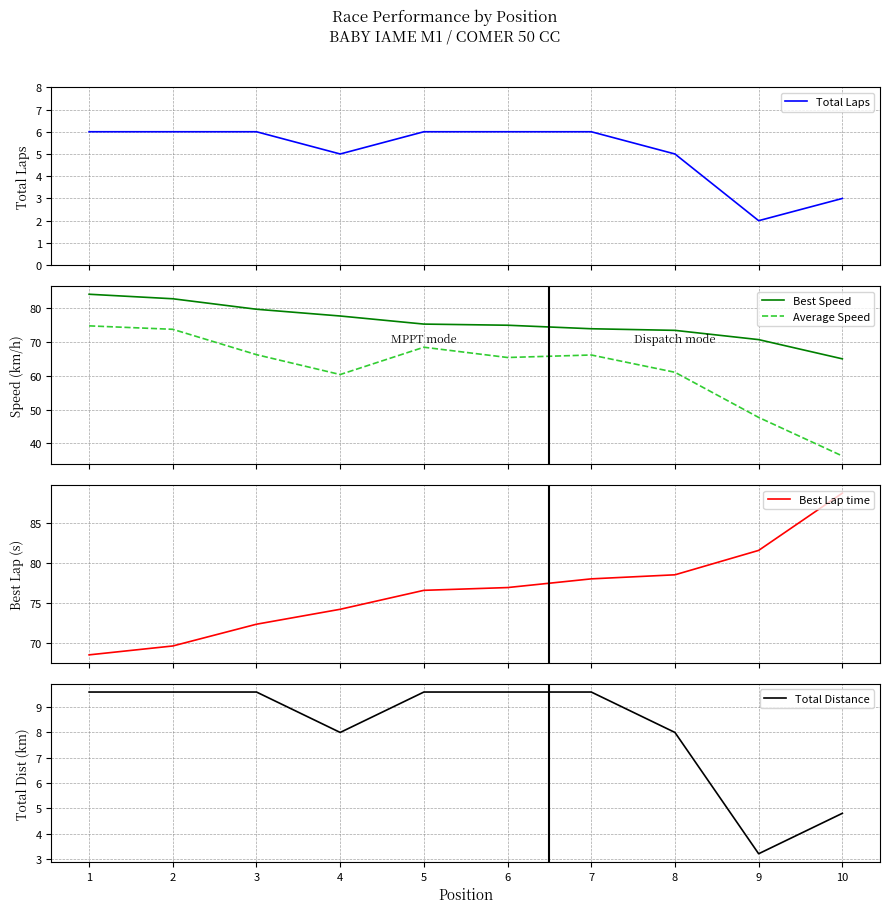

What is the total value across all series at 3?

233.7